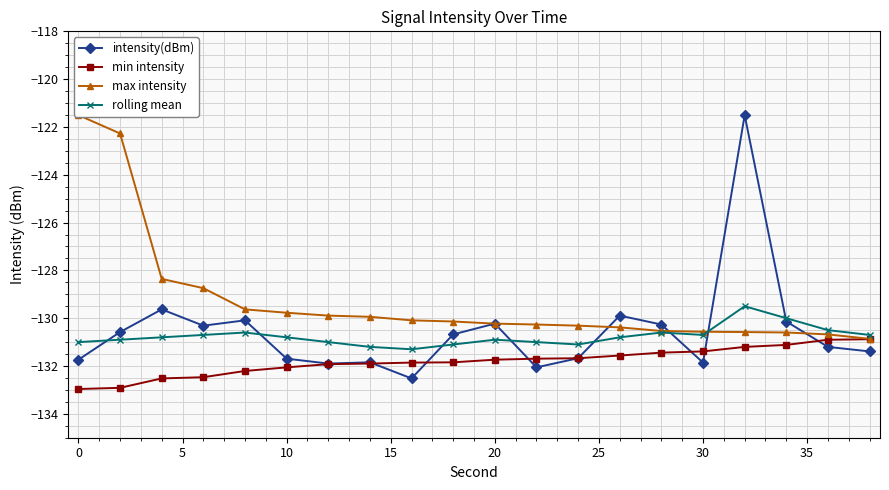

Which series has the largest total across all categories?

max intensity